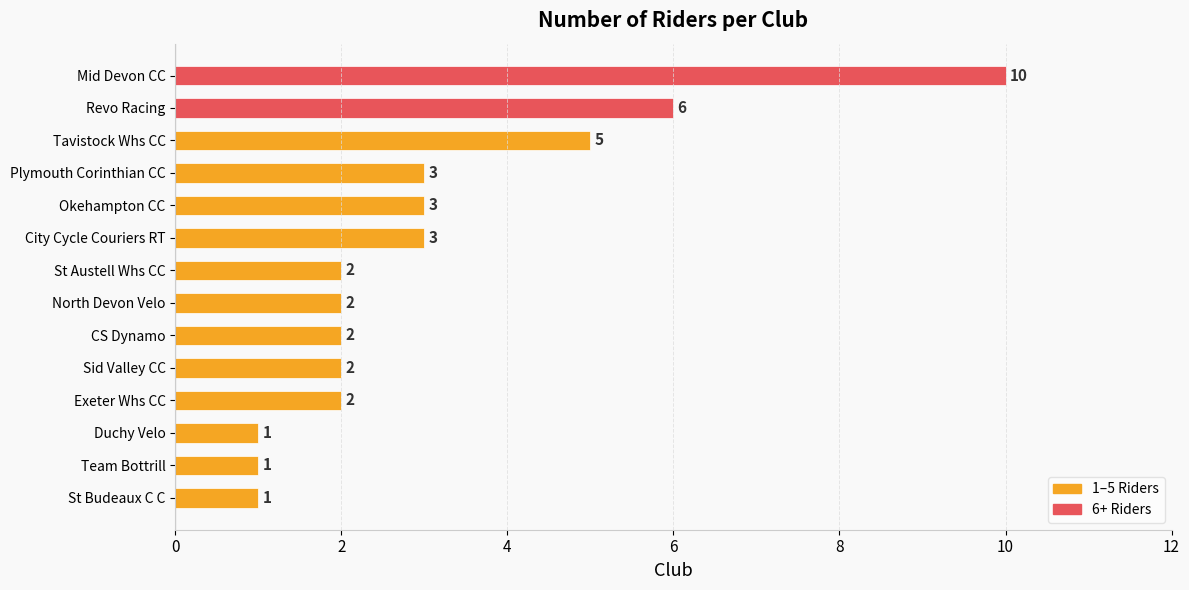

How many values are below 2?

3